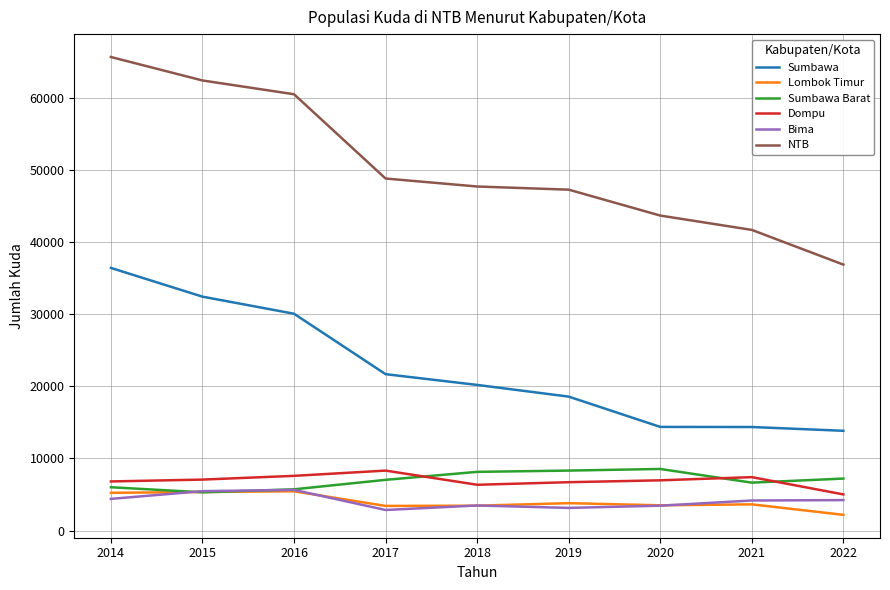

What is the difference between the maximum and second lowest values in the Dompu series?

1966